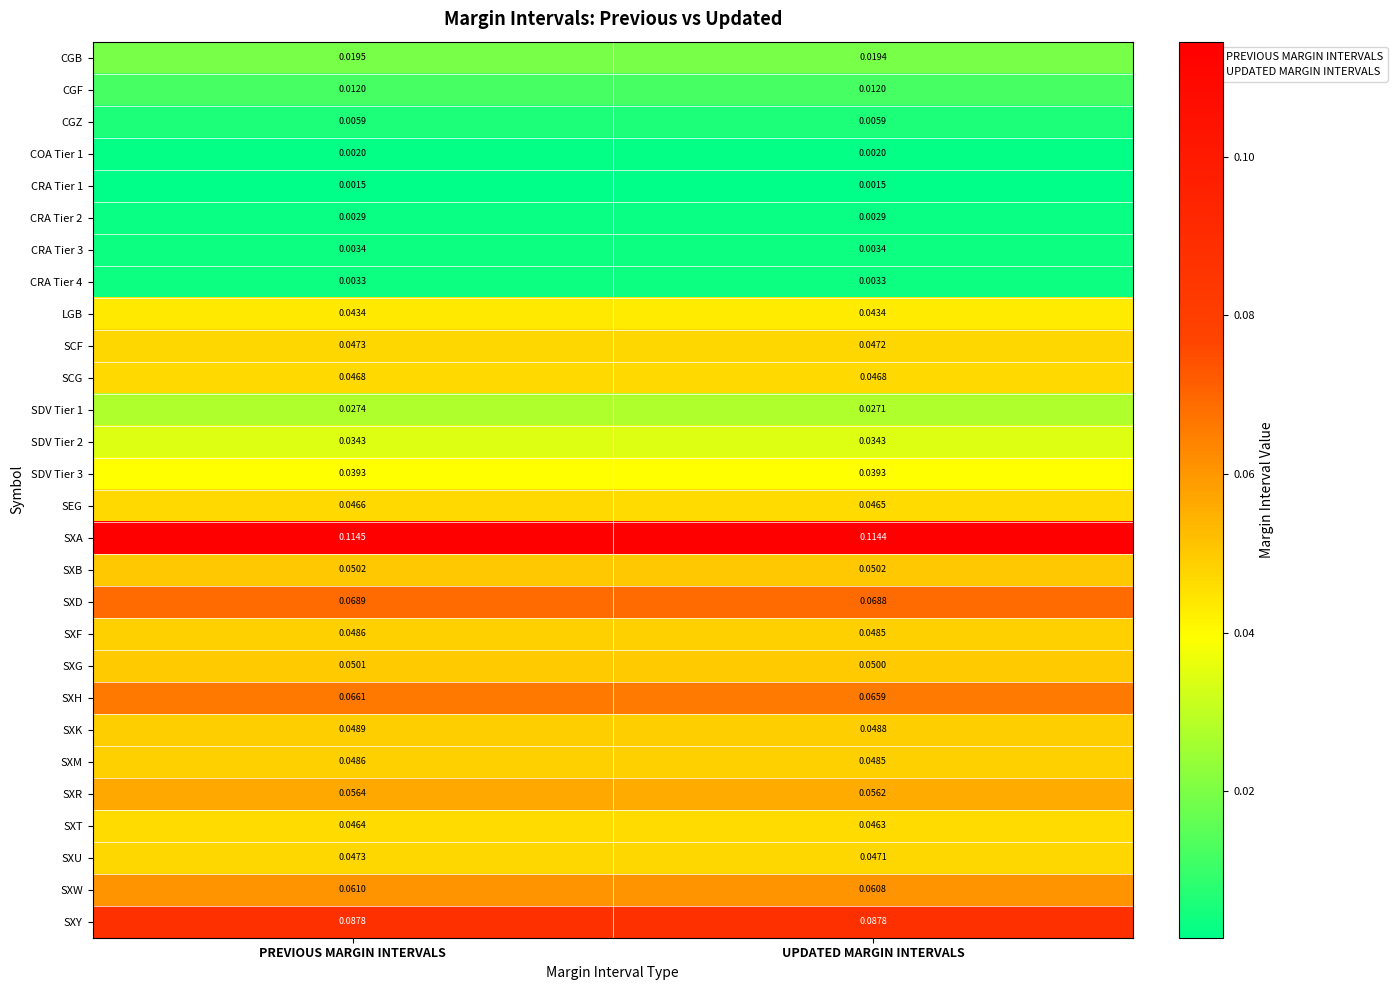

Where is SXD nearest to the value 0?

UPDATED MARGIN INTERVALS